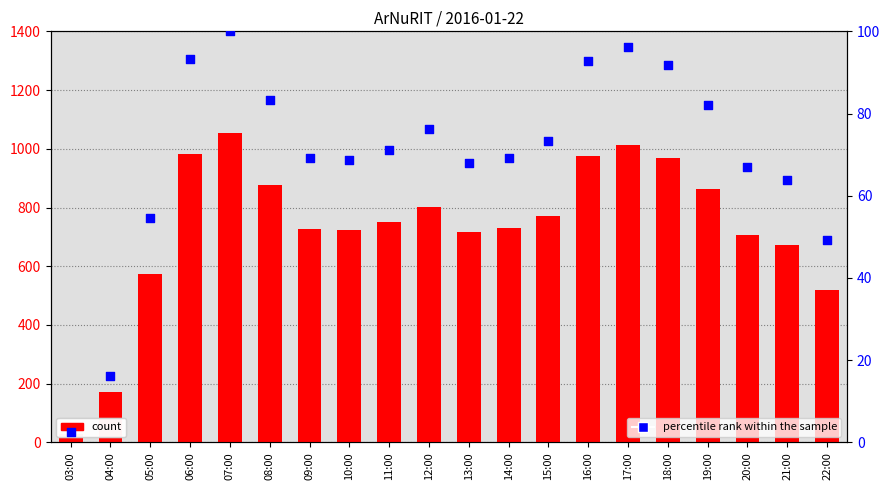

Which series has the largest Y range (max minus min)?

count